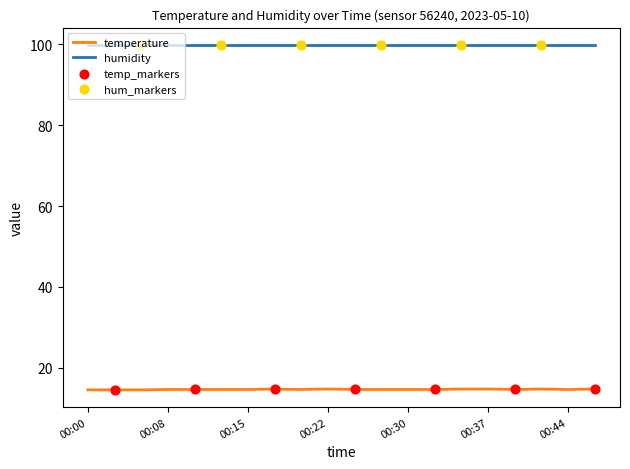

Which series has the widest spread of values?

temperature